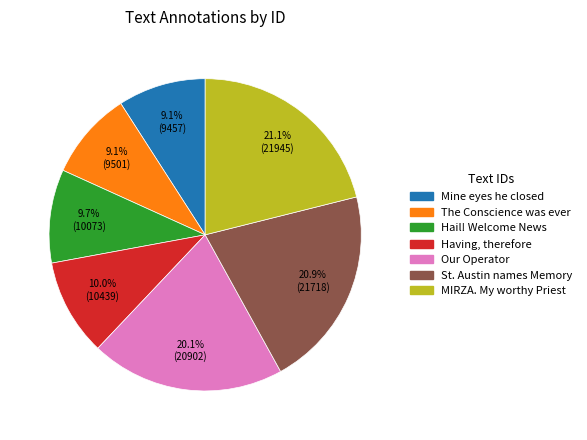

Is there a majority slice in this chart?

No